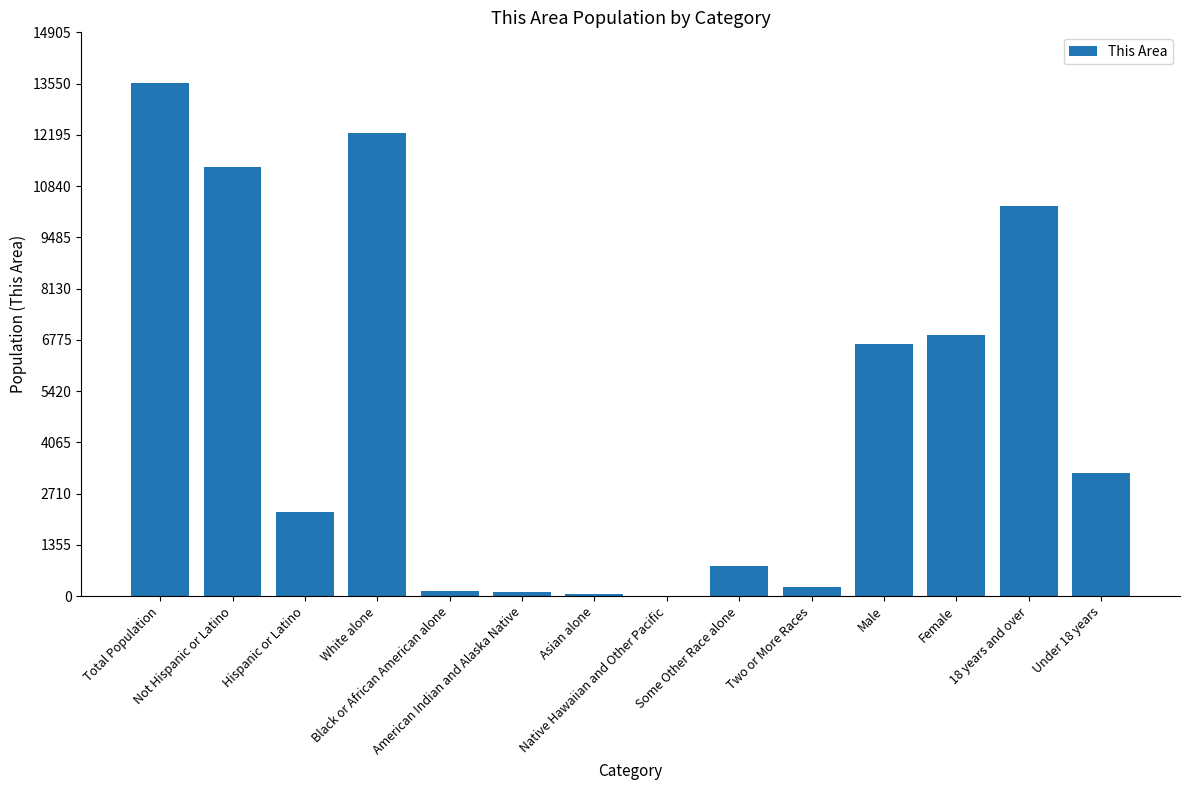

What is the sum of all values?

67795